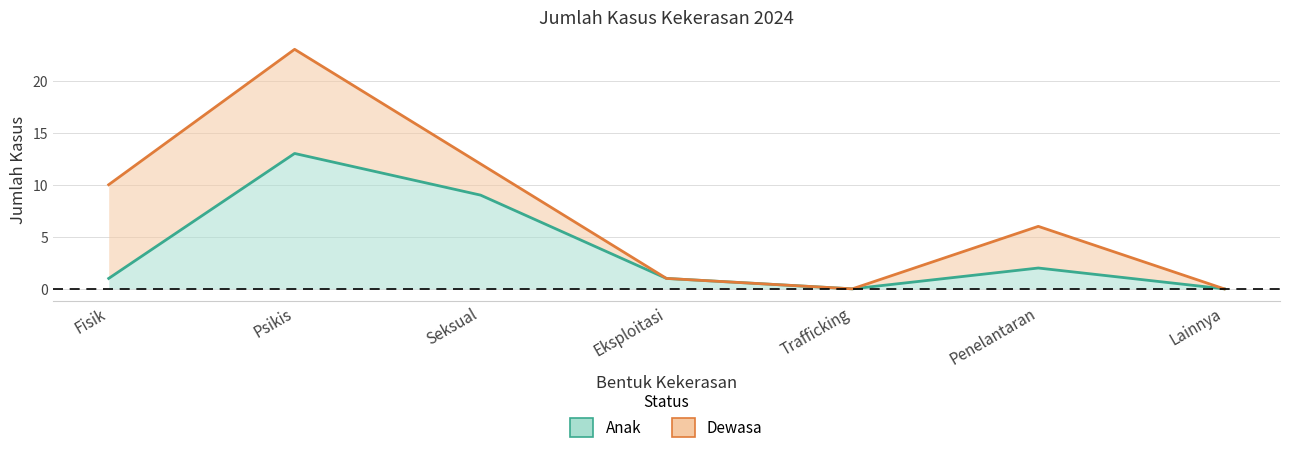

How many values are below 1?

2